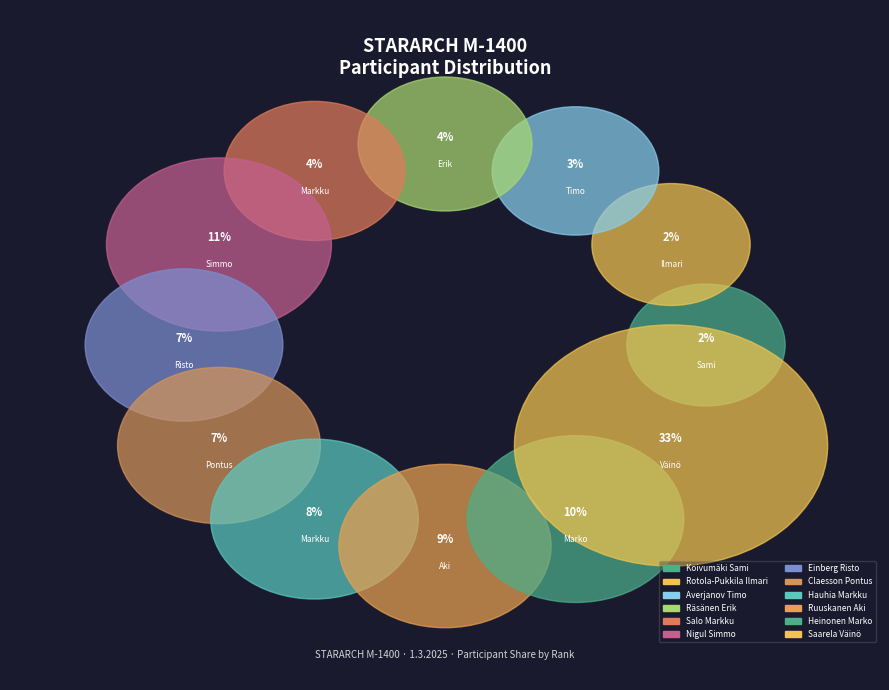

Is it true that Koivumäki Sami is 12% of the pie?

False